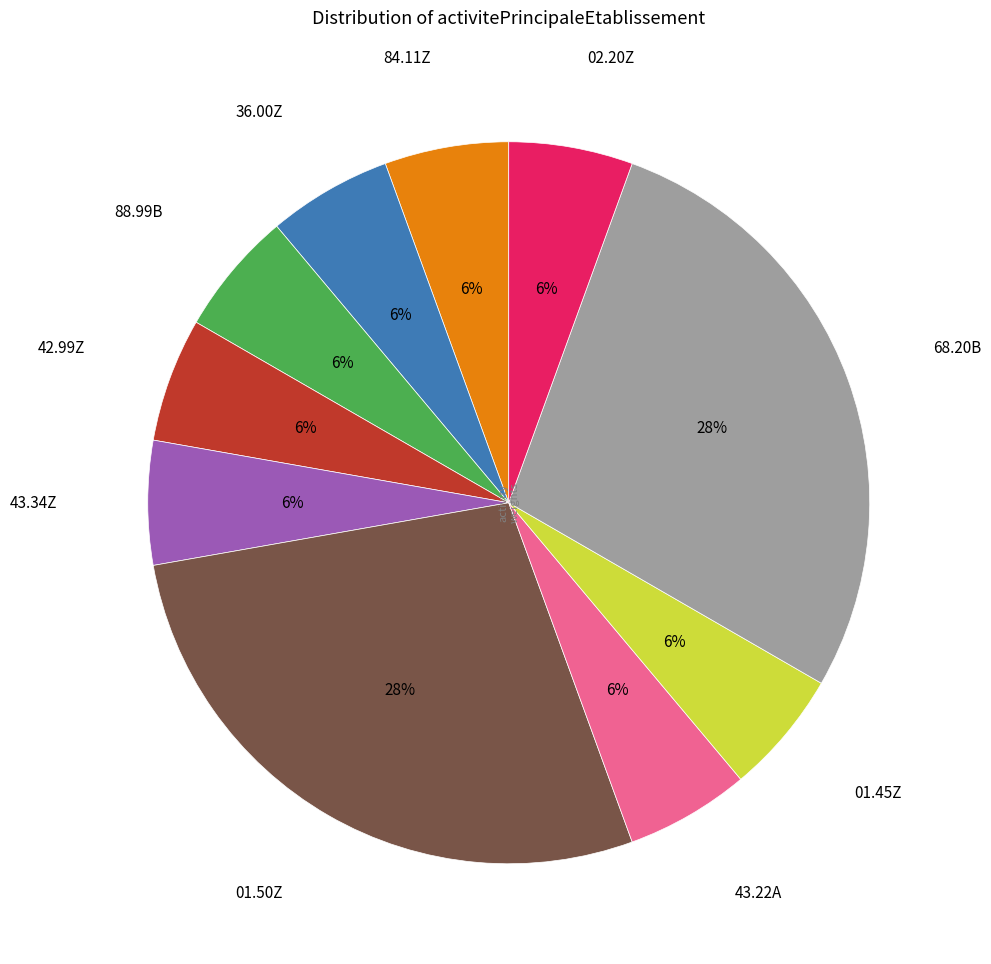

Does any single category account for the majority?

No